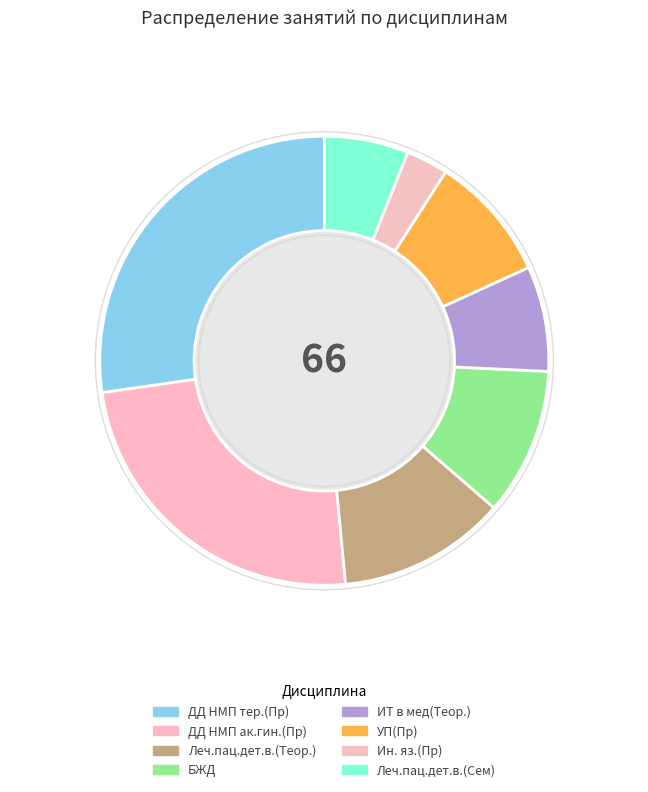

What percentage do Леч.пац.дет.в.(Сем) and БЖД together represent?

16.7%